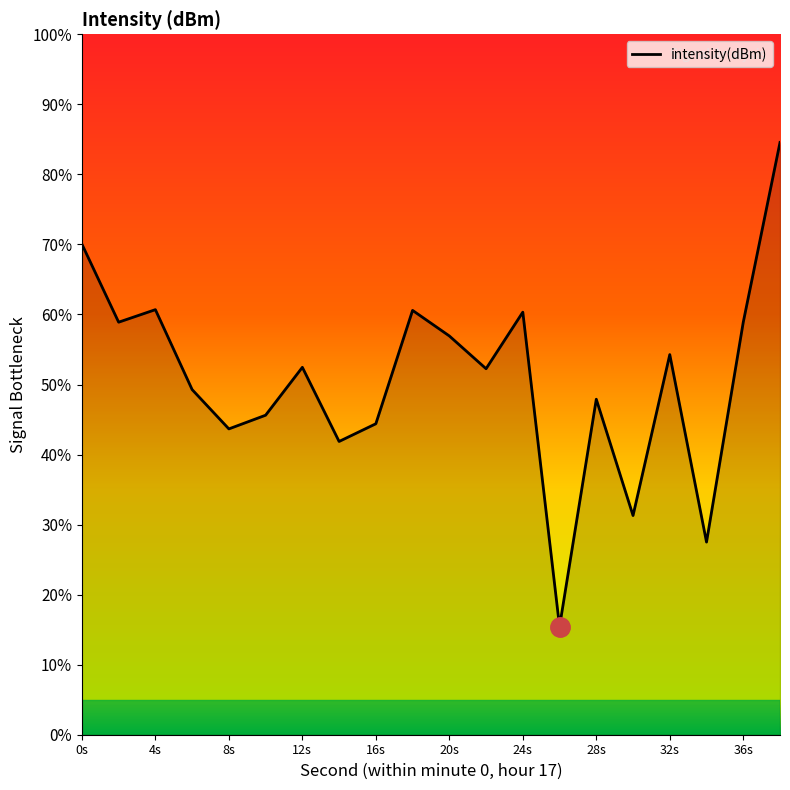

What is the difference between the maximum and minimum values?

69.1